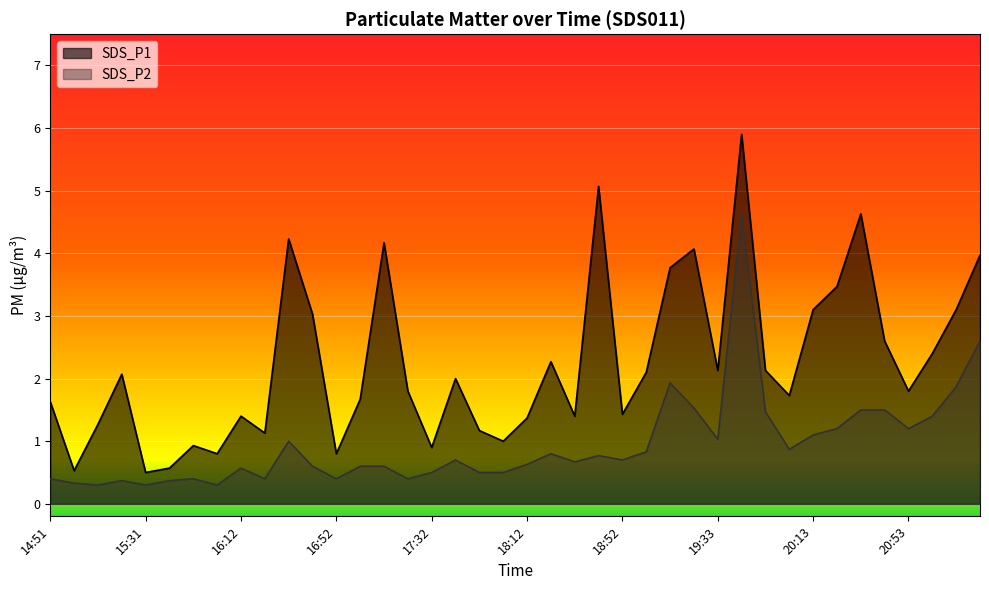

True or false: SDS_P2 and SDS_P1 intersect in this chart.

False